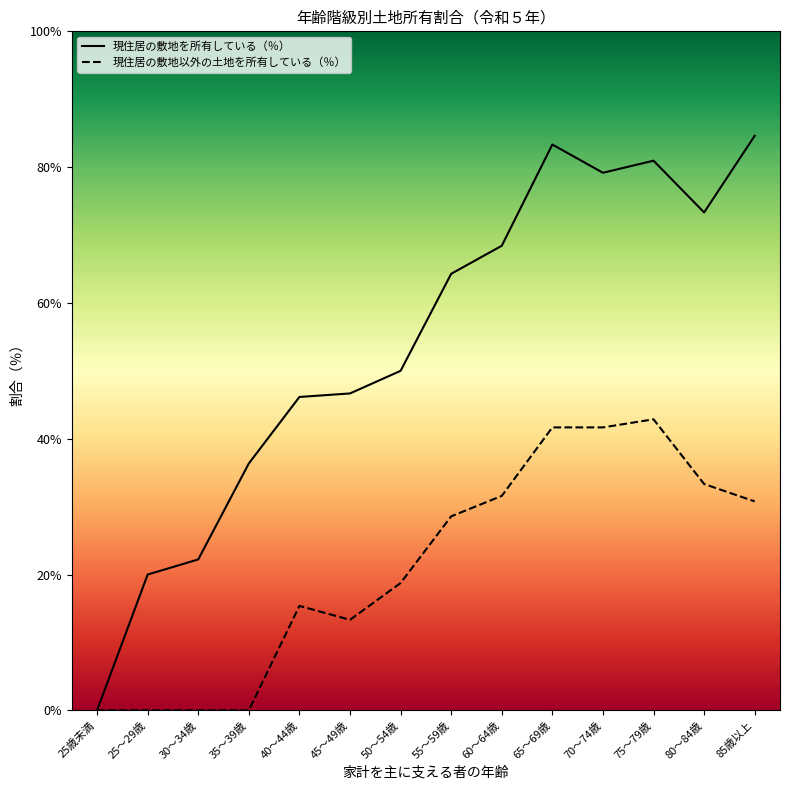

List the series in order of their peak value, highest first.

現住居の敷地を所有している（％）, 現住居の敷地以外の土地を所有している（％）